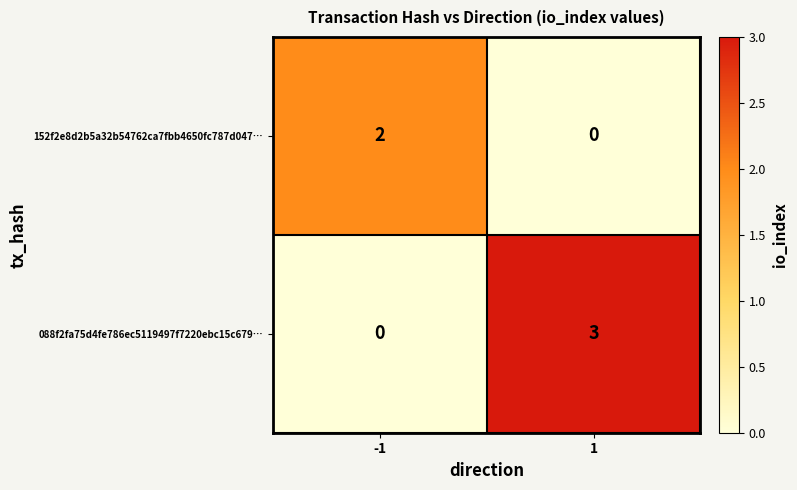

What is the sum of the 088f2fa75d4fe786ec5119497f7220ebc15c679… values at 1 and -1?

3